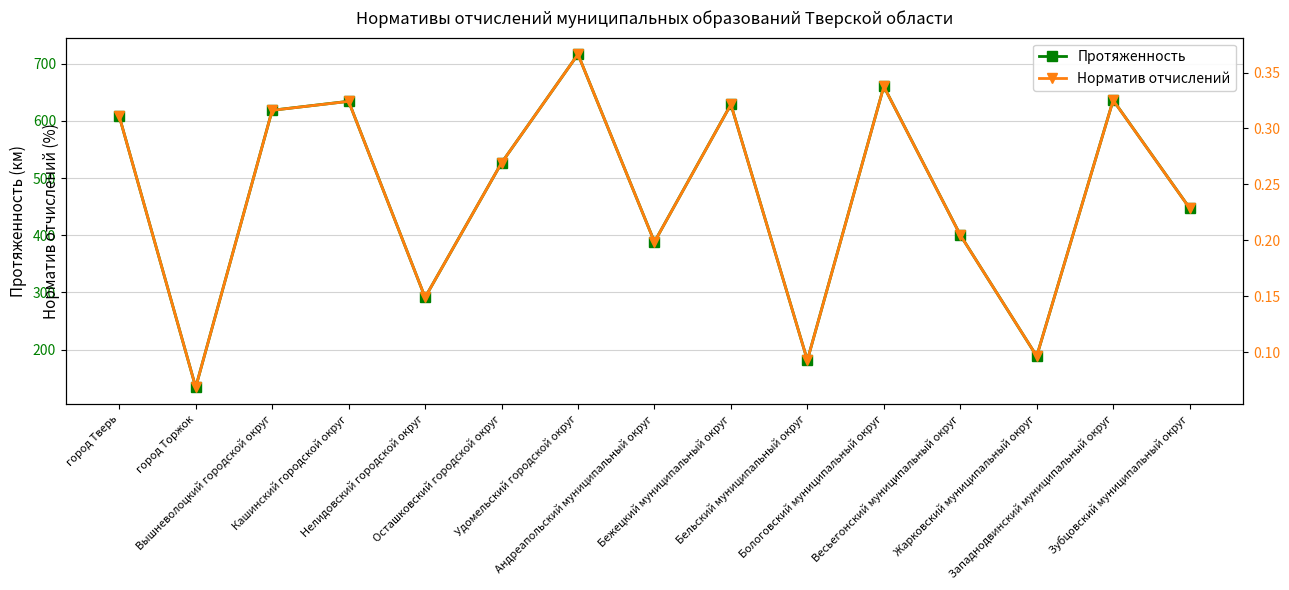

True or false: Норматив отчислений has a value of 0.1 at Жарковский муниципальный округ.

True